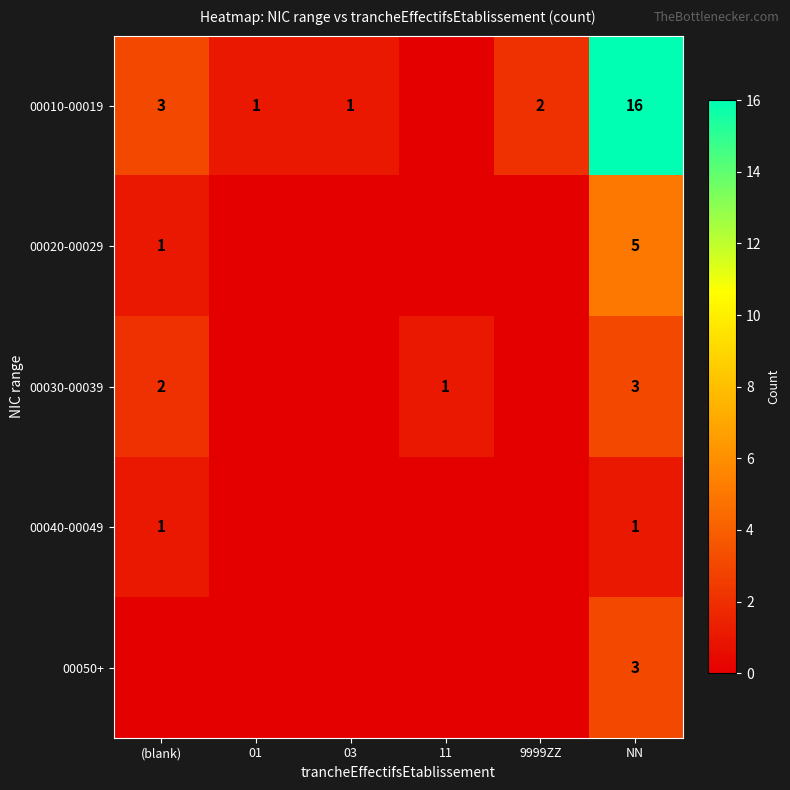

How many data points in row_0 are above 2?

2